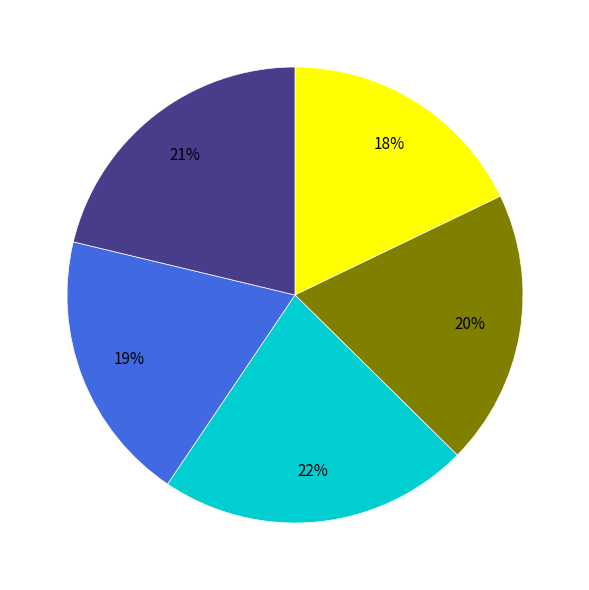

How many slices are in this pie chart?

5